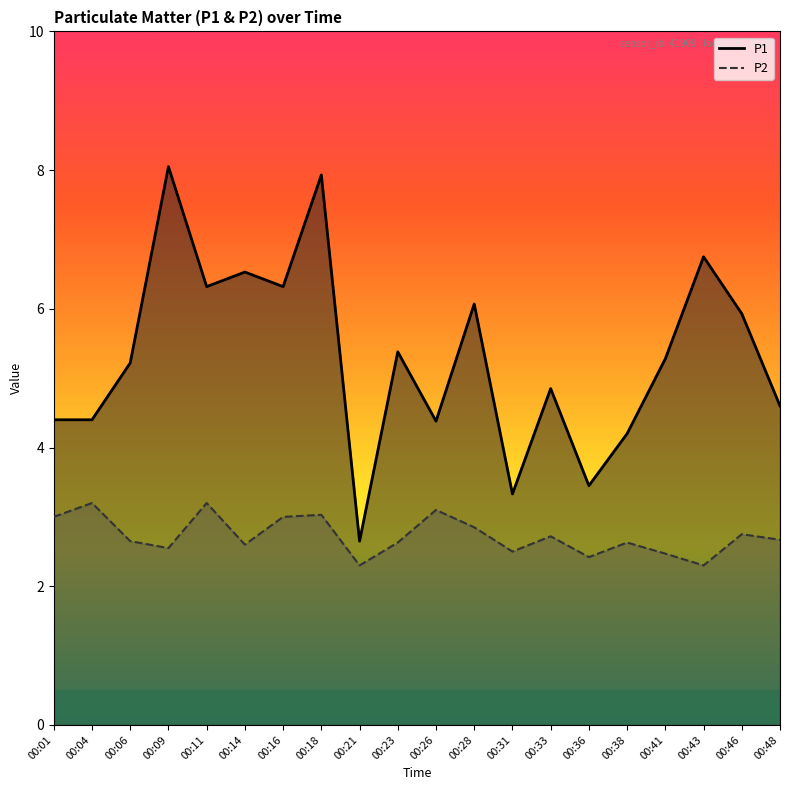

What is the average value of the P2 series?

2.7